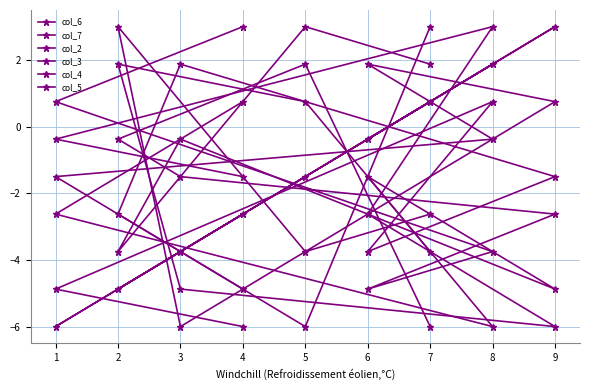

Which series has the largest total across all categories?

col_6